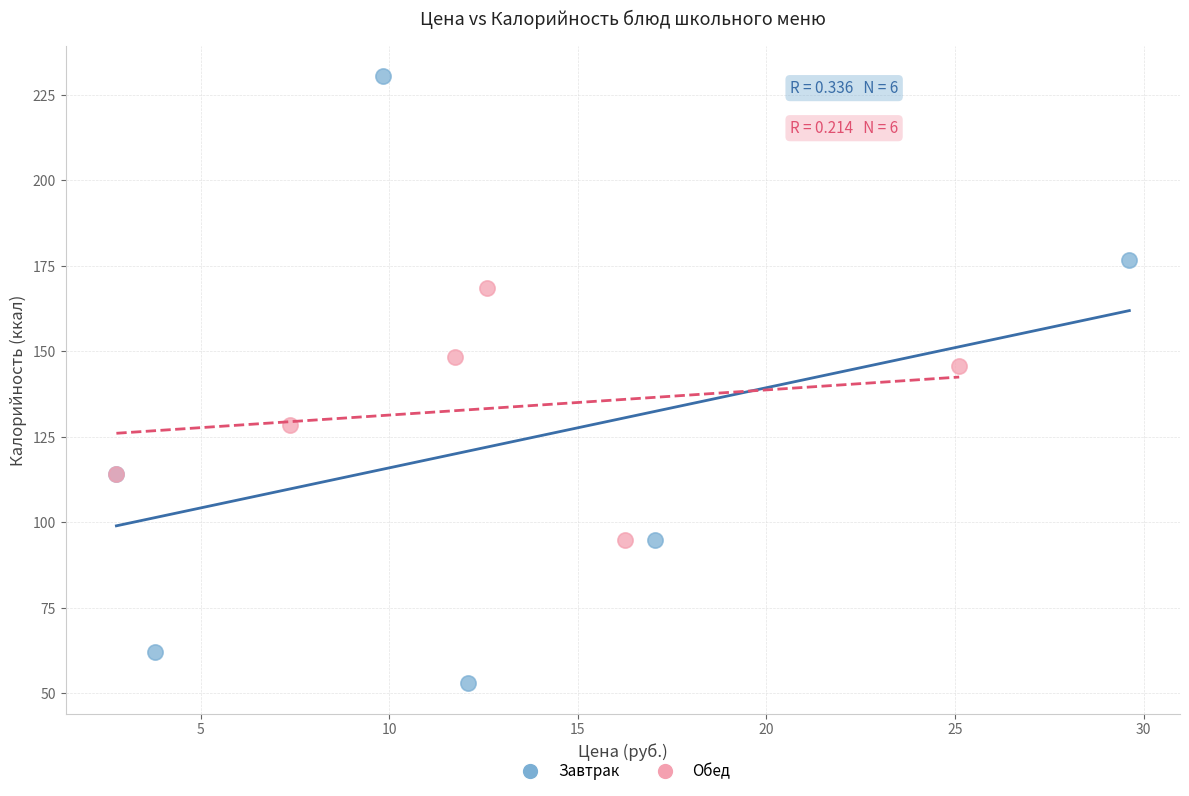

Which series reaches the maximum Y coordinate?

Завтрак